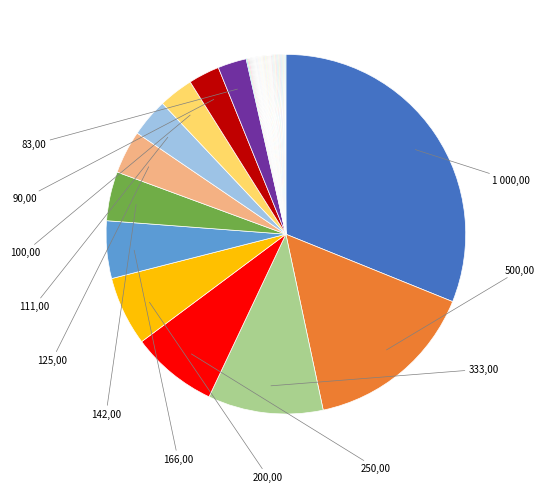

How many slices are in this pie chart?

12